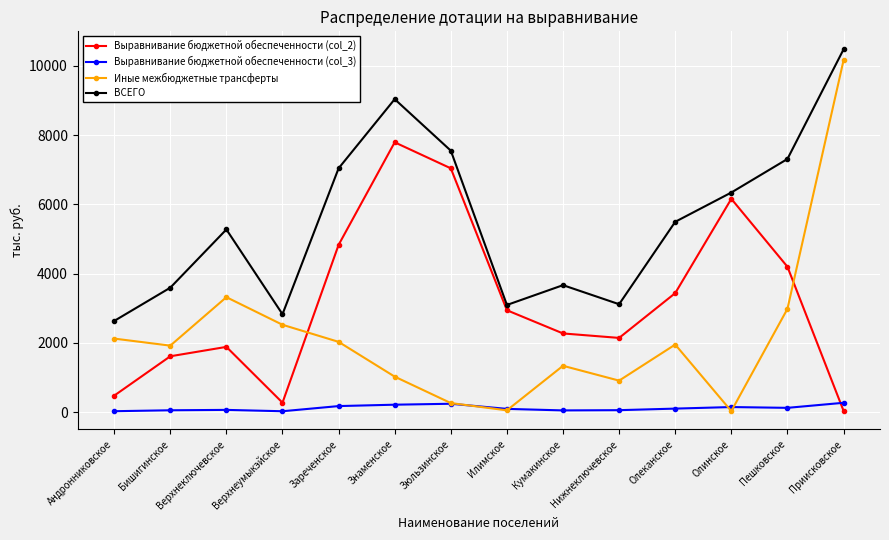

Which category has the highest value in the Выравнивание бюджетной обеспеченности (col_2) series?

Знаменское